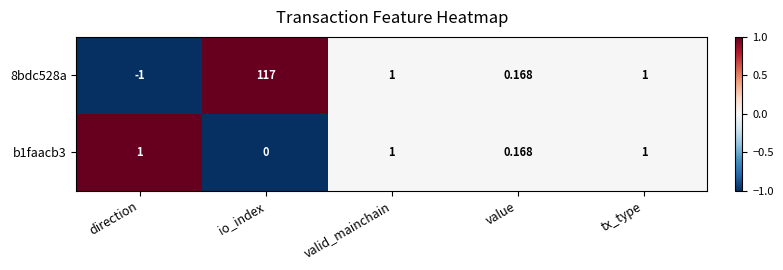

Between io_index and value, which series saw the biggest shift?

8bdc528a